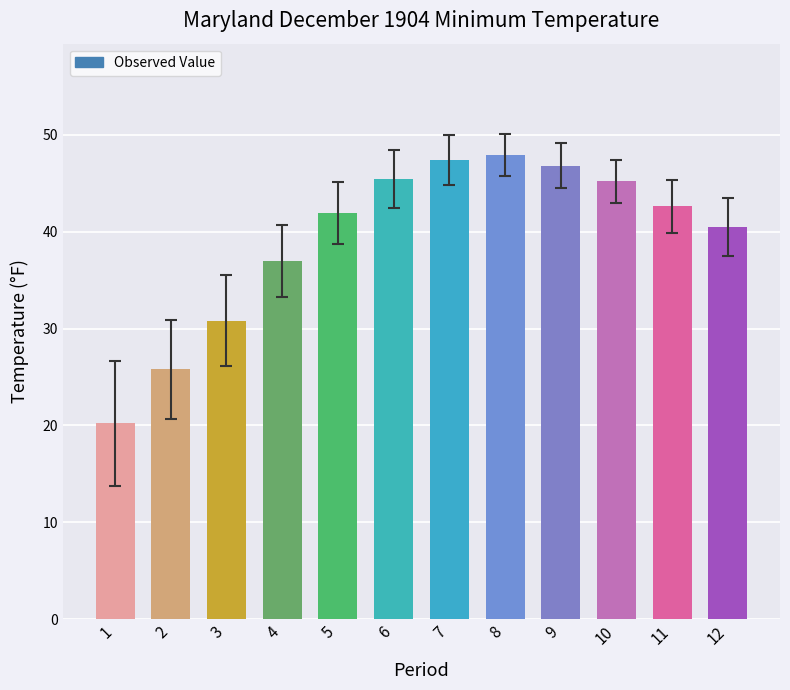

What is the sum of all values?

471.5